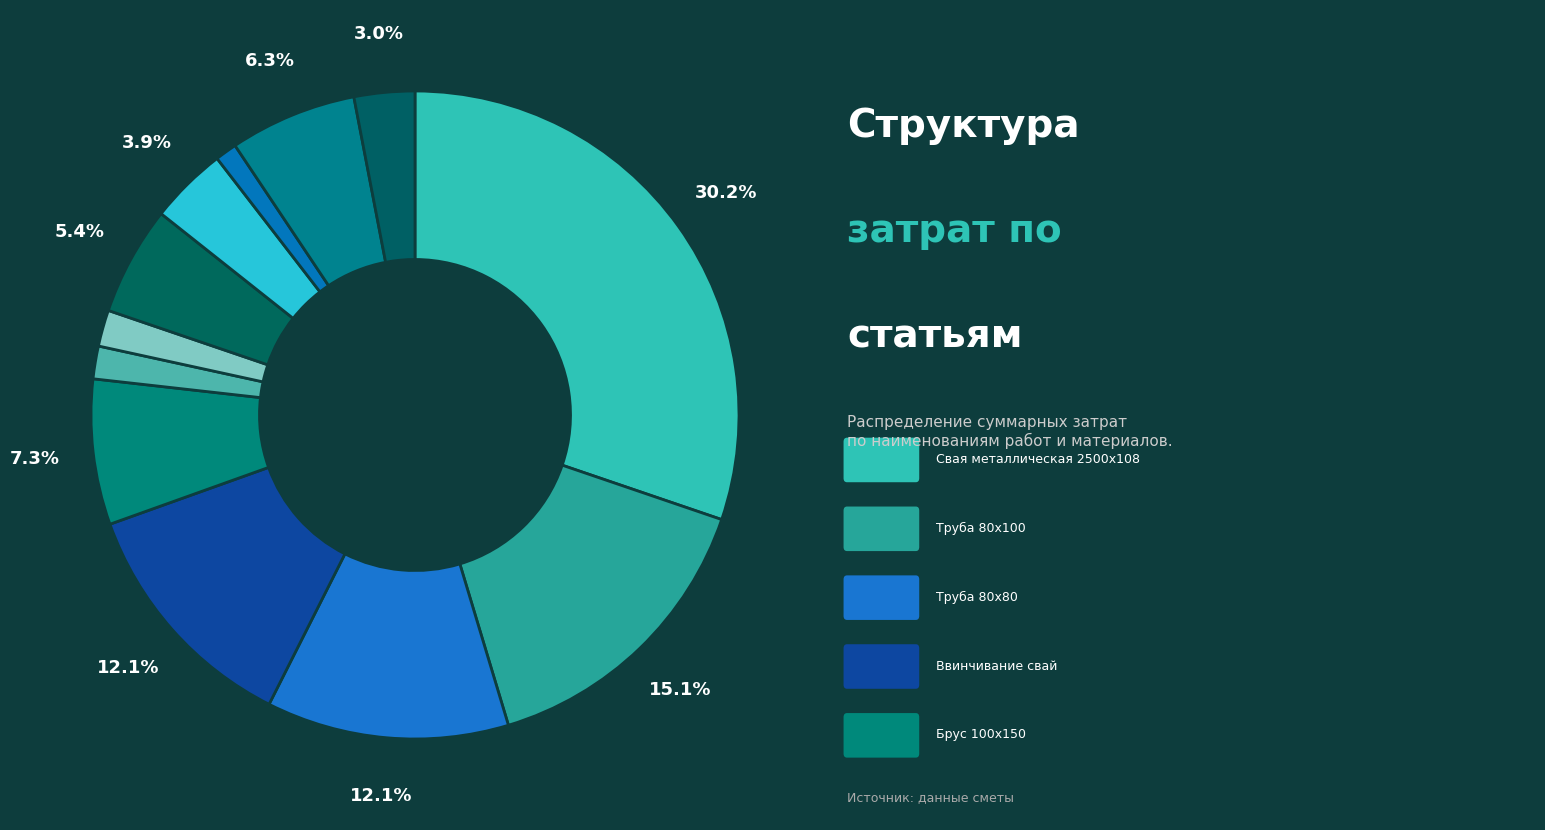

How many segments does this pie chart have?

12